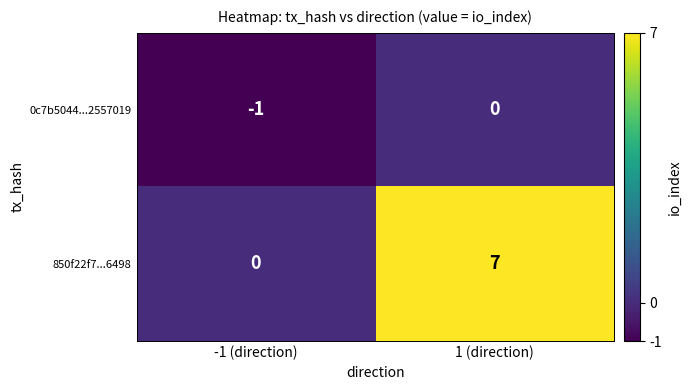

Is it true that 850f22f7...6498 equals 0 at -1 (direction)?

True